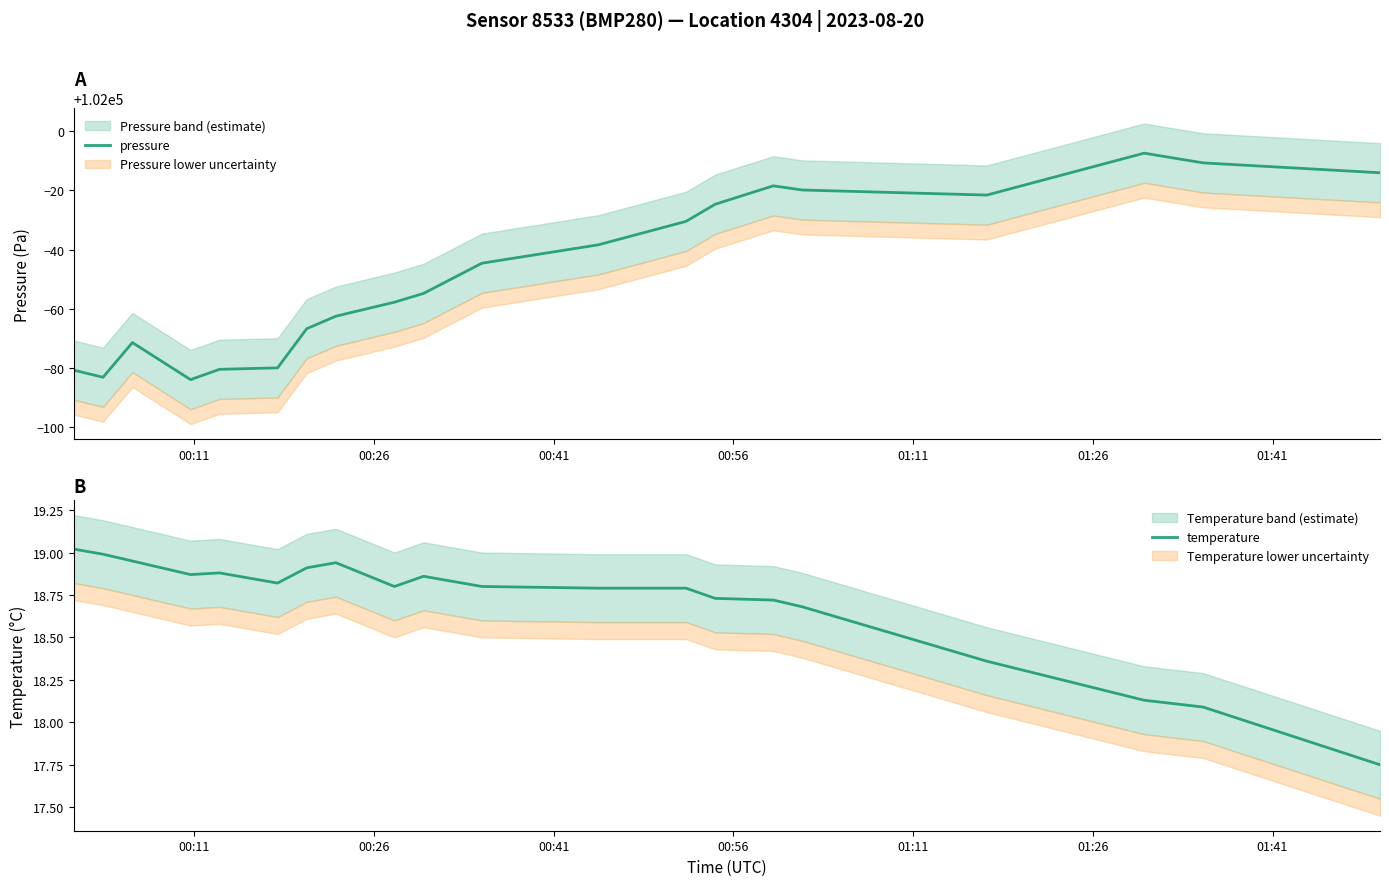

What is the value of the temperature point at the 6th from the left?

18.8